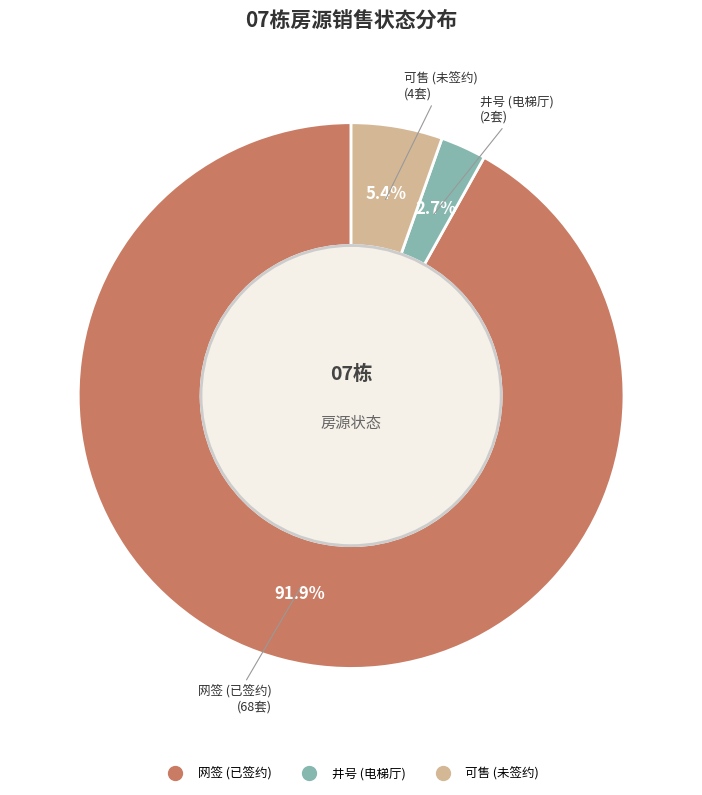

Does any single category account for the majority?

Yes